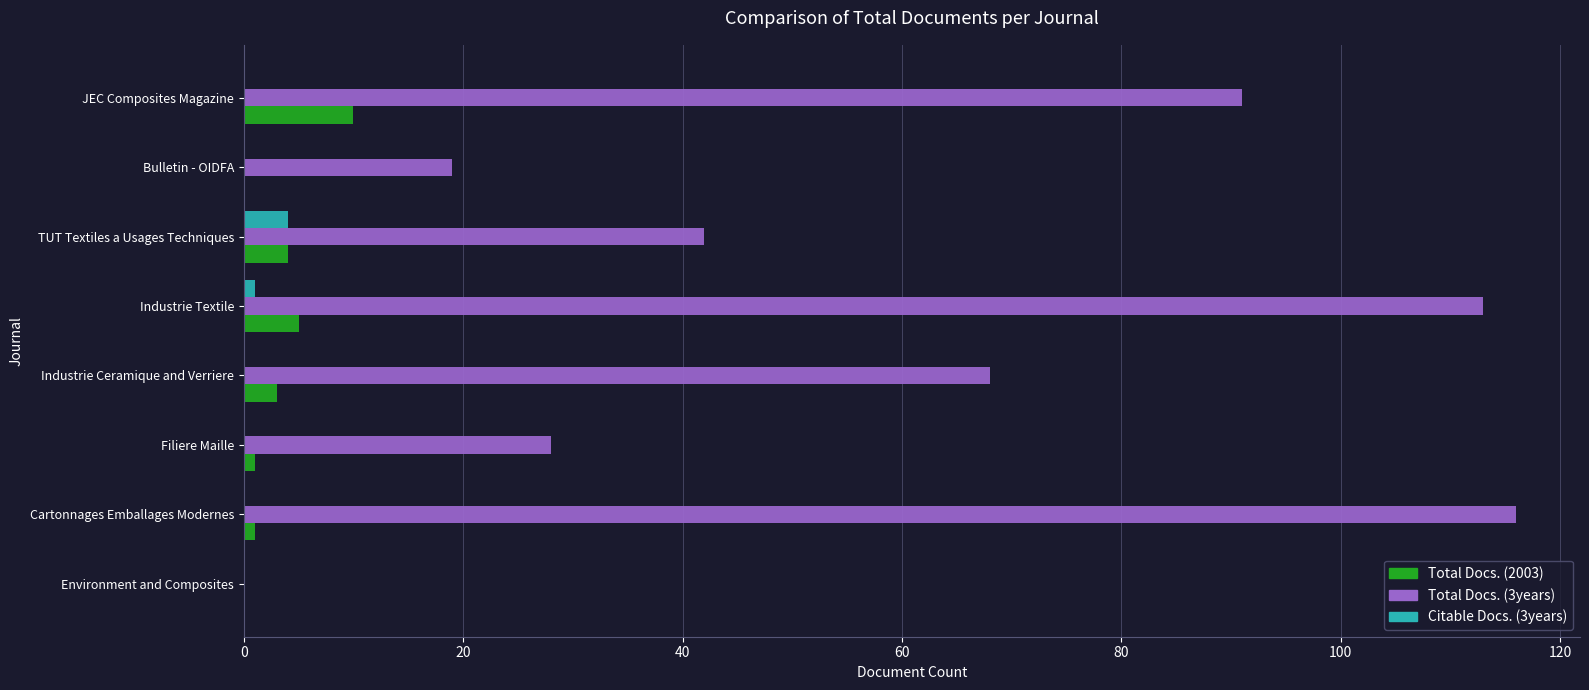

At which label is Total Docs. (2003) closest to 5?

Industrie Textile